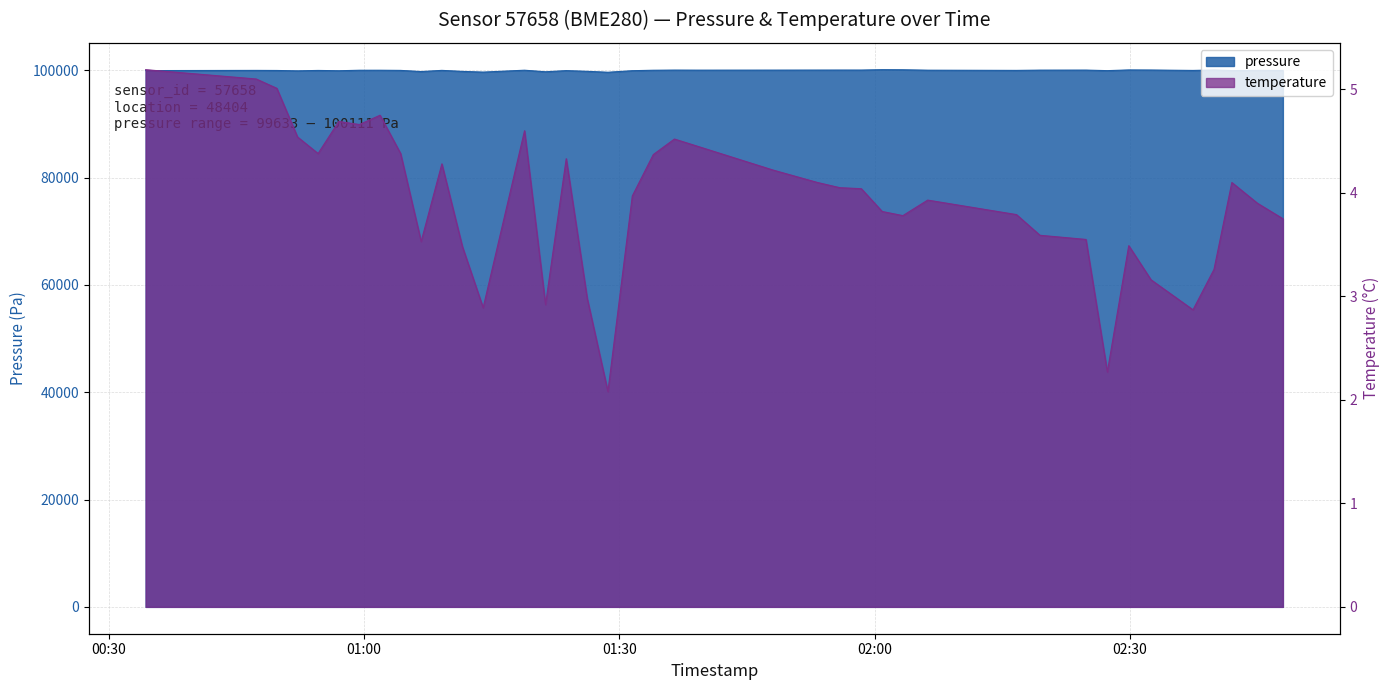

What is the sum of all temperature values?

156.8